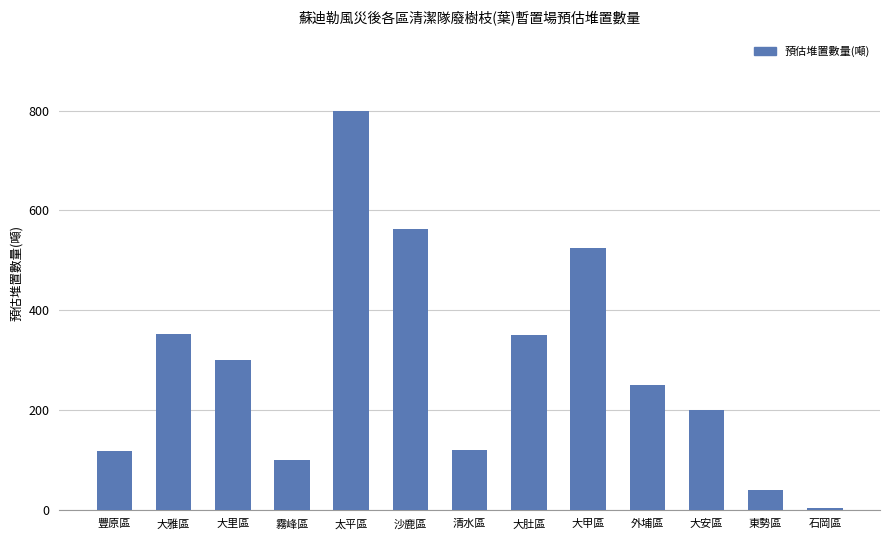

What is the sum of the values at 大里區 and 大肚區?

650.0